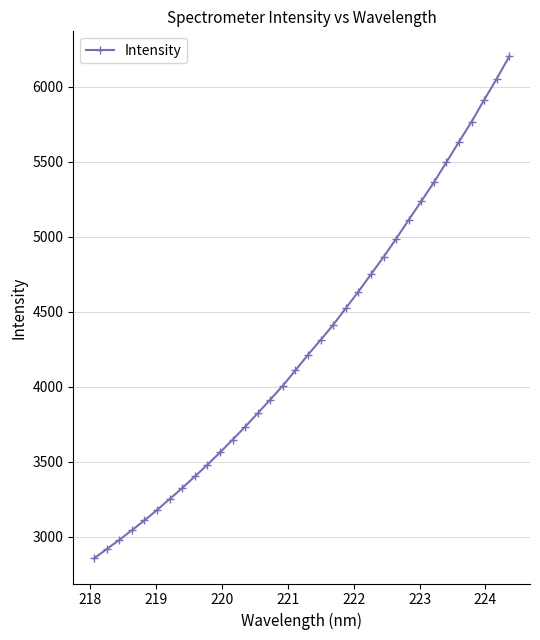

What is the difference between the maximum and minimum values?

3346.7